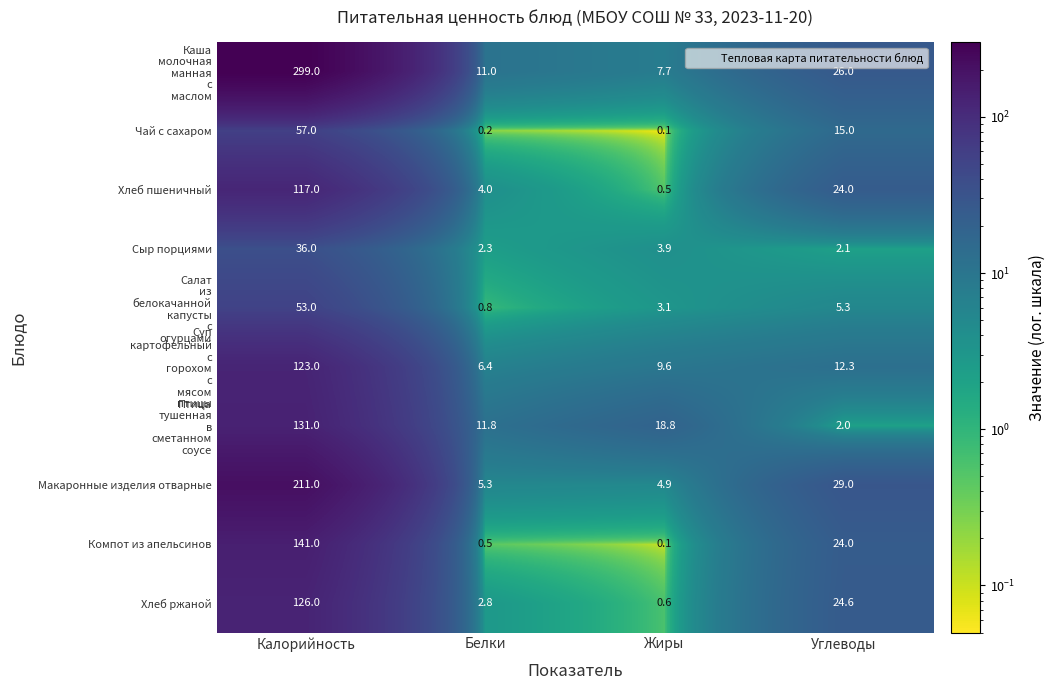

What is the spread (max minus min) of values at Калорийность?

263.0